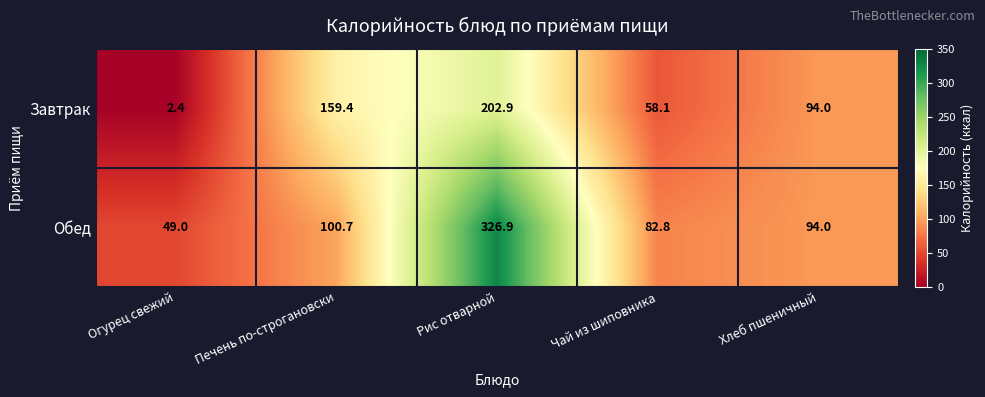

Where does the Обед series first go above 94?

Печень по-строгановски